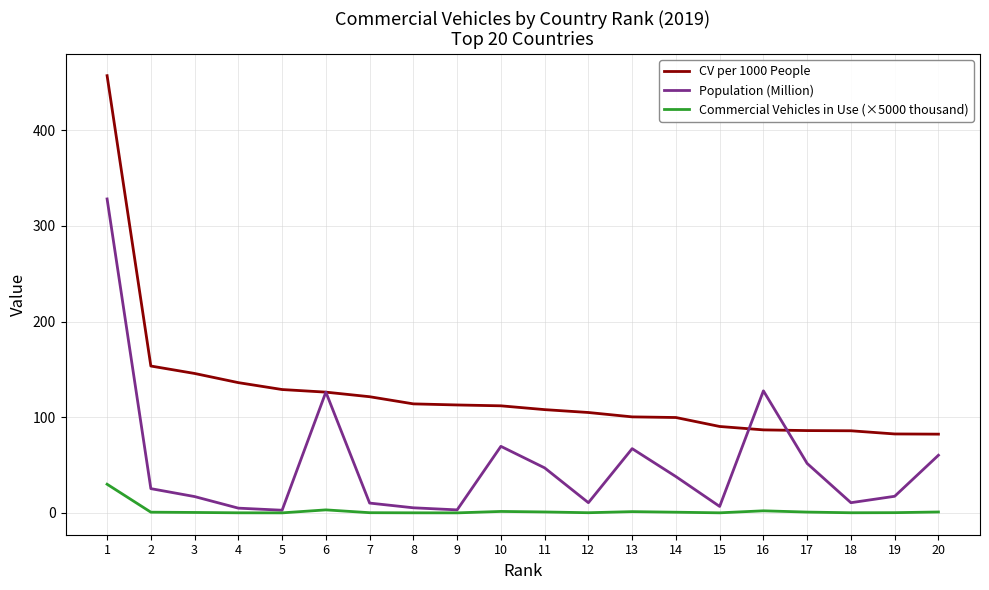

What is the difference between the second highest and minimum values in the CV per 1000 People series?

71.2